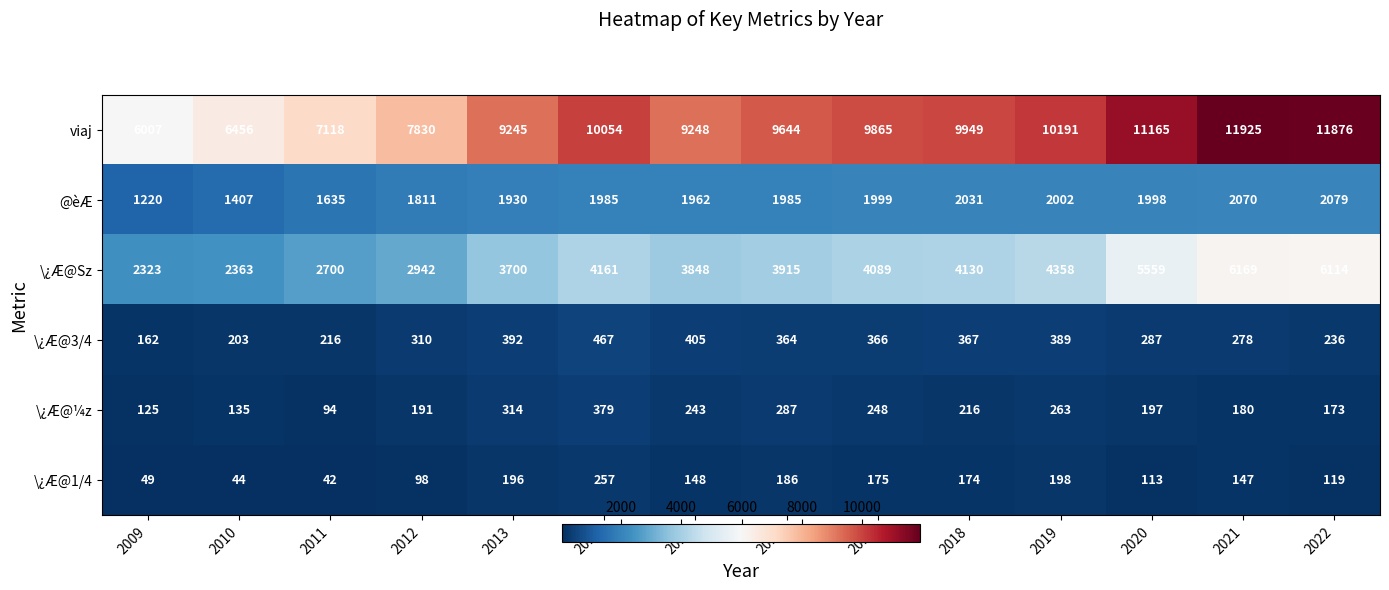

List the series in order of their peak value, lowest first.

\¿Æ@1/4, \¿Æ@¼z, \¿Æ@3/4, @èÆ, \¿Æ@Sz, viaj